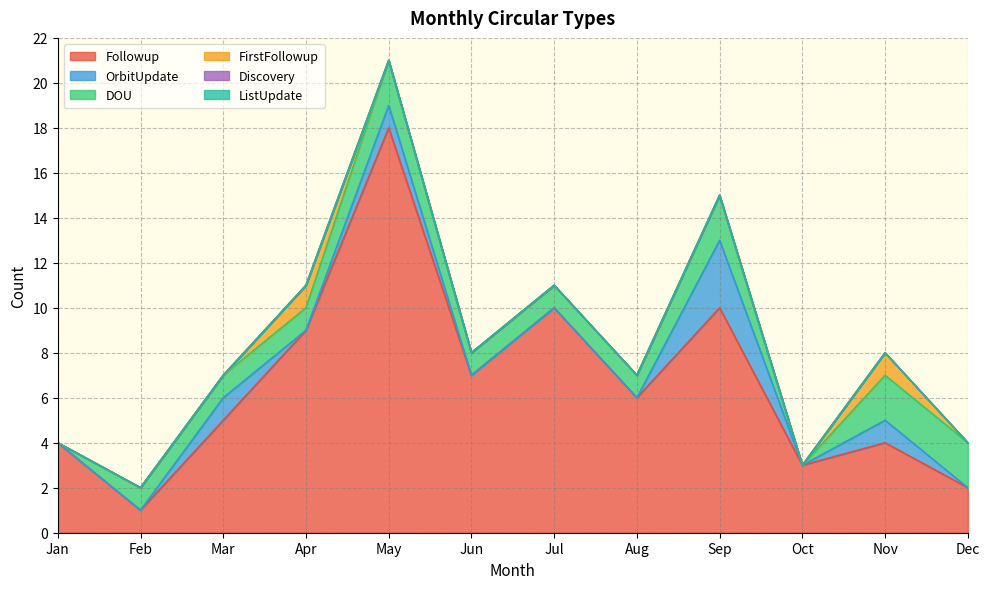

Rank the series by their maximum value, from highest to lowest.

Followup, OrbitUpdate, DOU, FirstFollowup, Discovery, ListUpdate